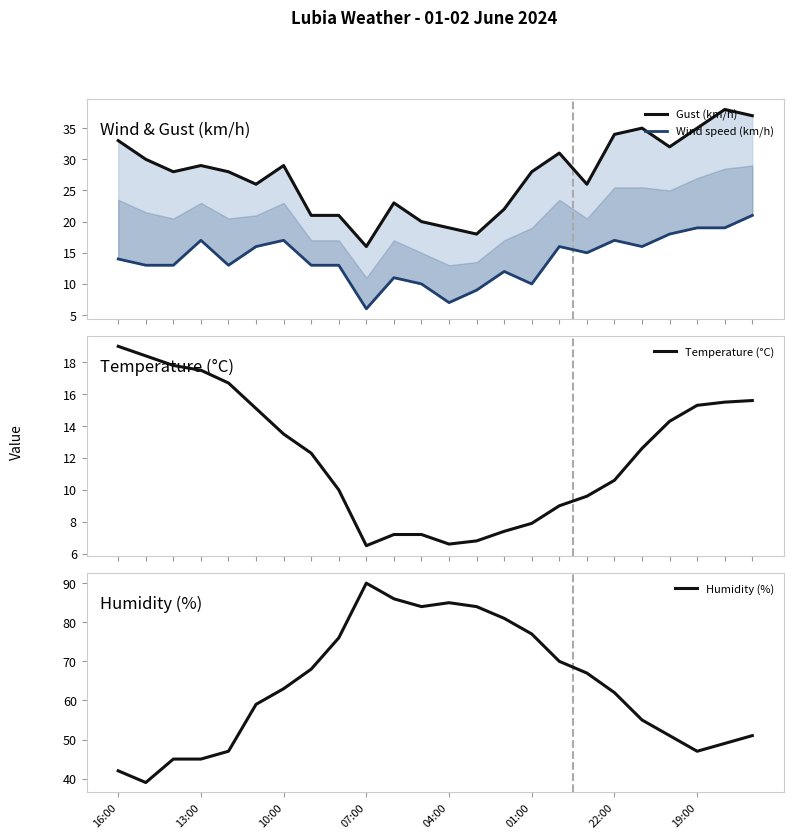

How many interior local peaks does the Humidity (%) series have?

2